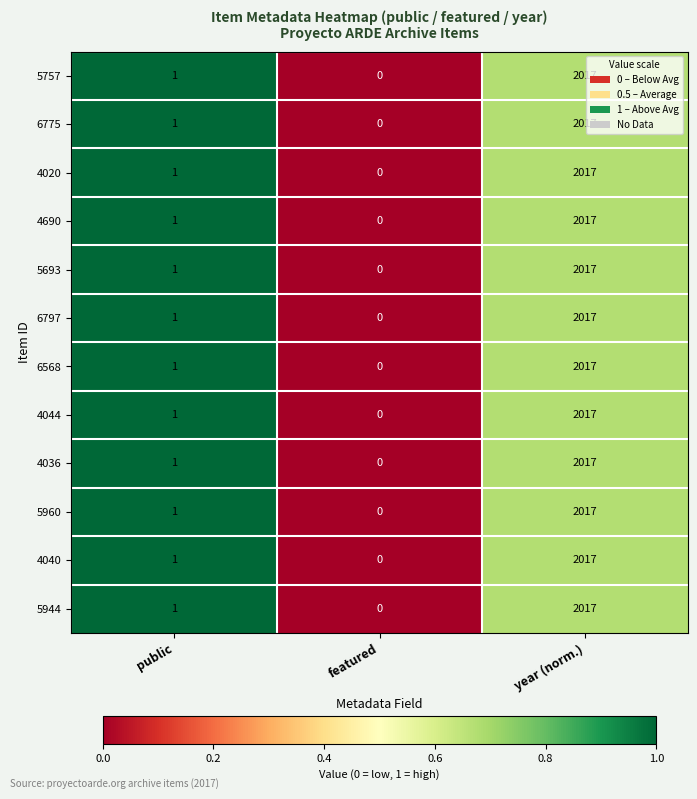

Rank the categories by 6797 value from lowest to highest.

featured, public, year (norm.)